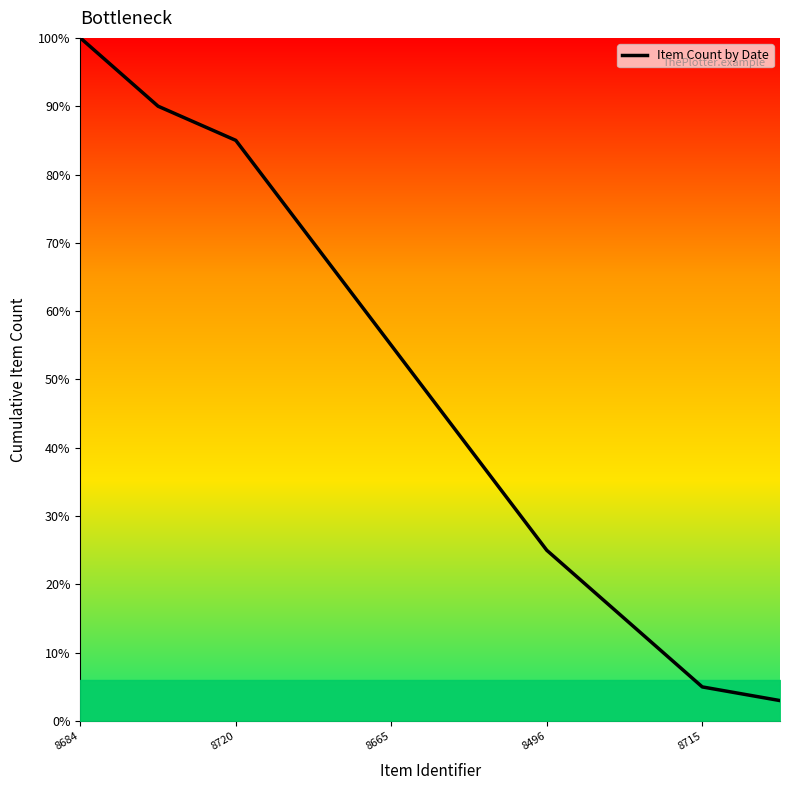

Does the chart have visible grid lines?

No